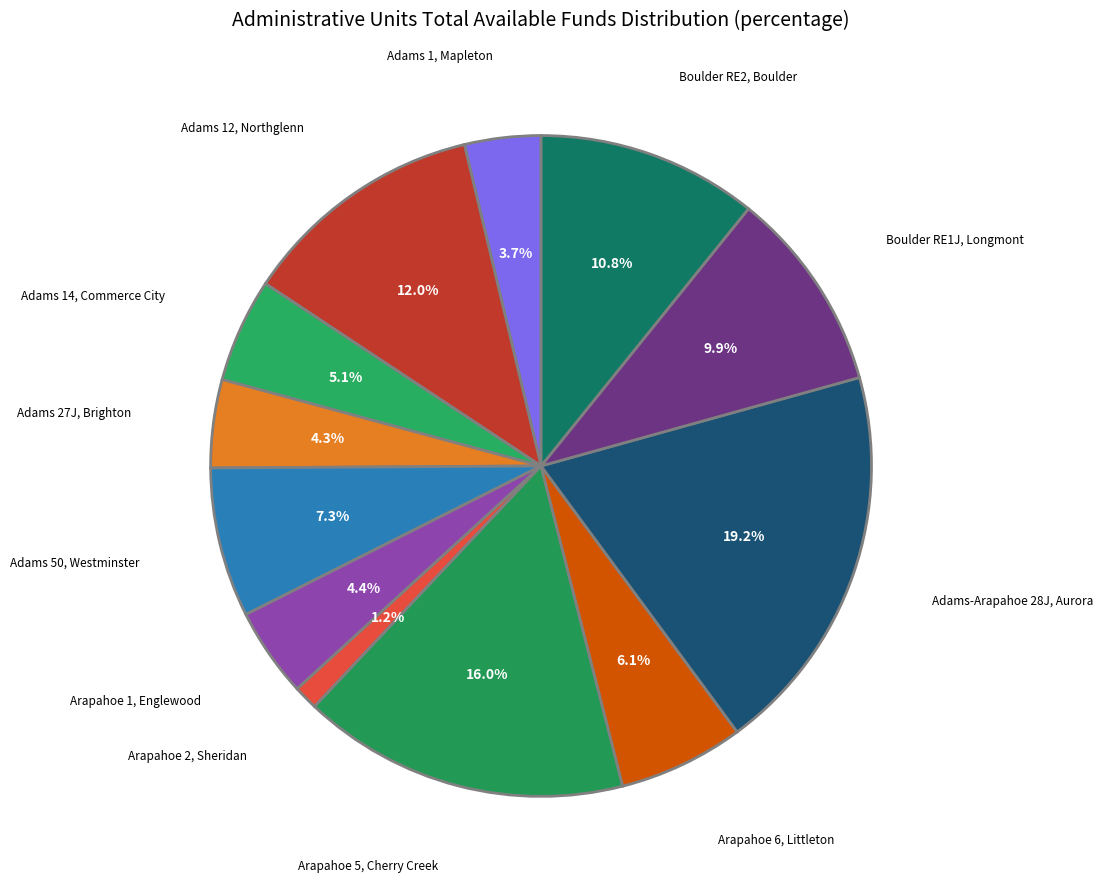

Count the number of slices in the pie.

12